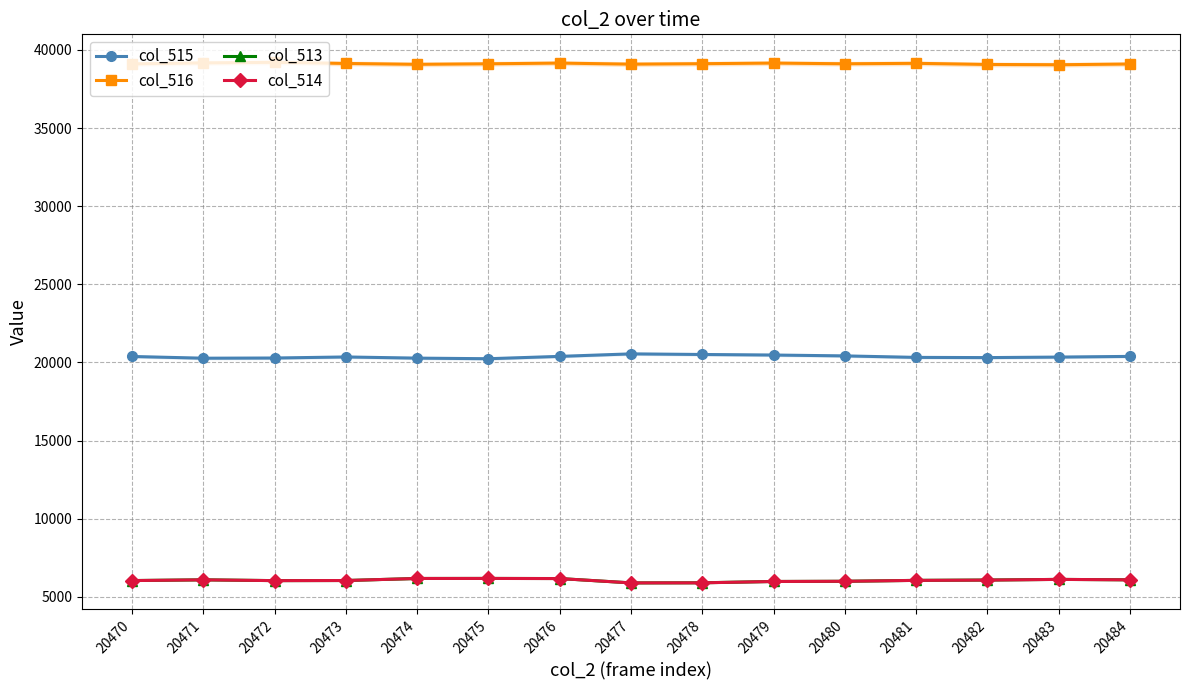

What is the sum of the col_513 values at 20478 and 20481?

11970